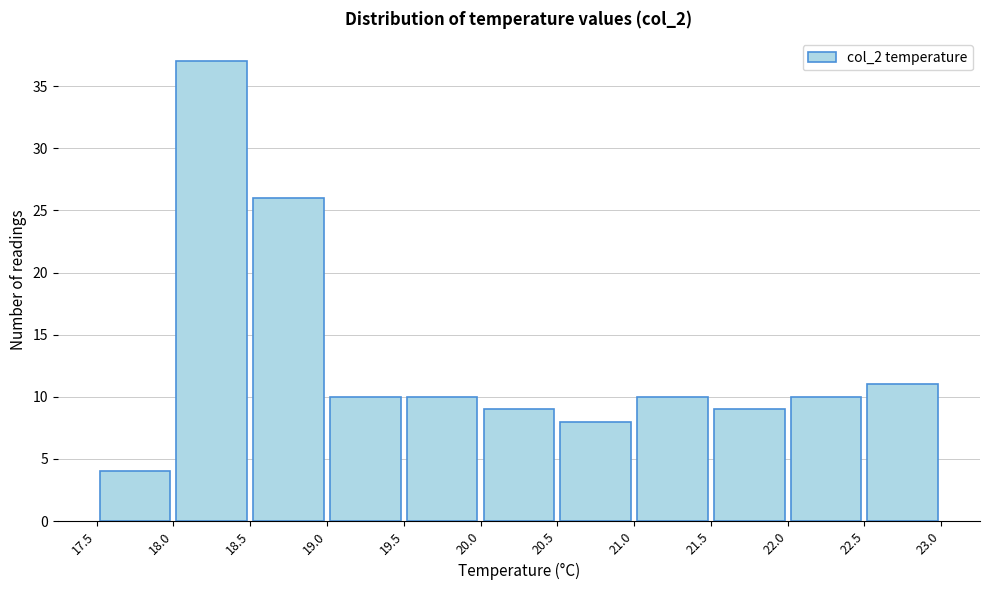

How tall is the bar that spans 21.0 to 21.5 on the x-axis? The values are not printed on the chart, so give them approximately, as read against the axis.

10